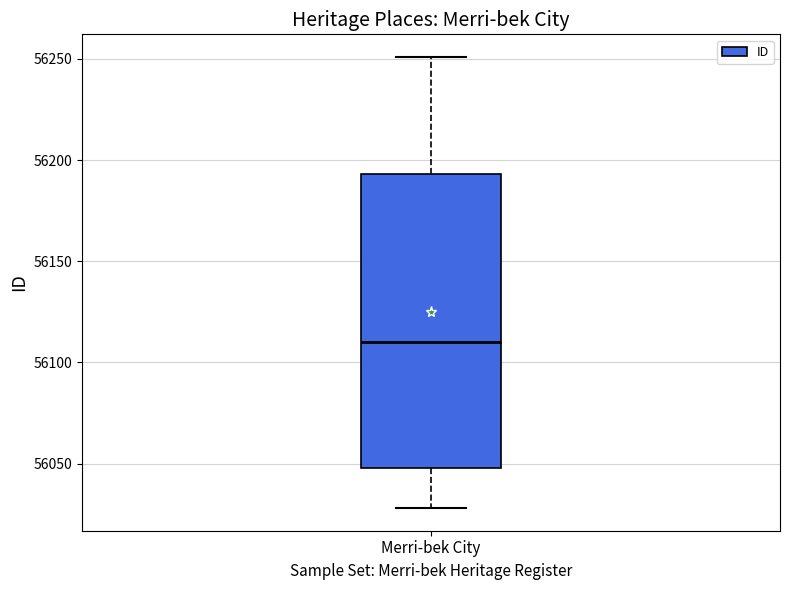

Transcribe this box plot: give where the median line is, the range the box spans, and where the two whiskers end, as read against the y-axis. The values are not printed on the chart, so give them approximately, as read against the axis.

median 56110, box 56050 to 56195, whiskers 56030 to 56250